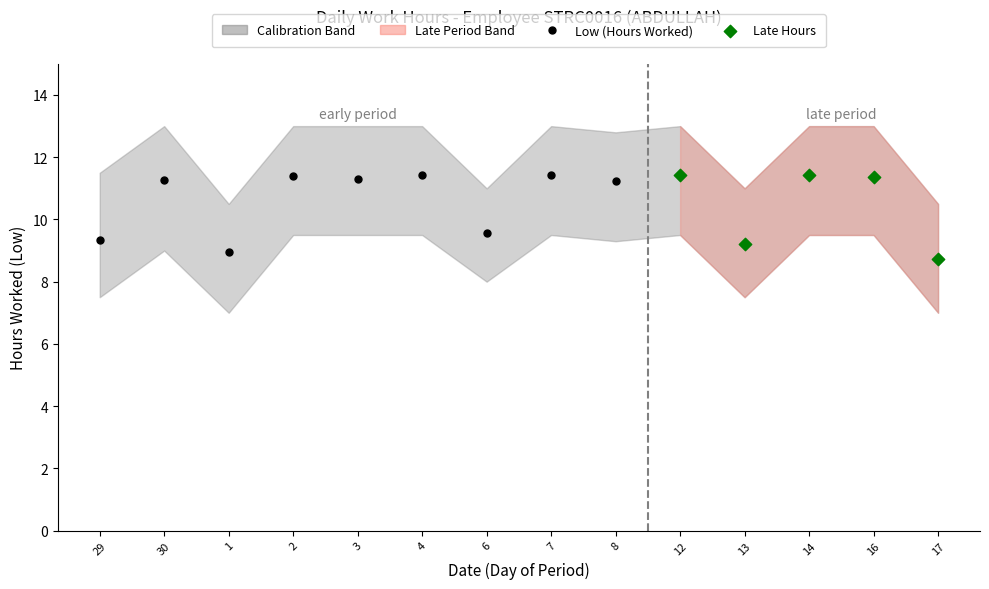

Approximately how many times larger is the value at 8 compared to 6?

1.2